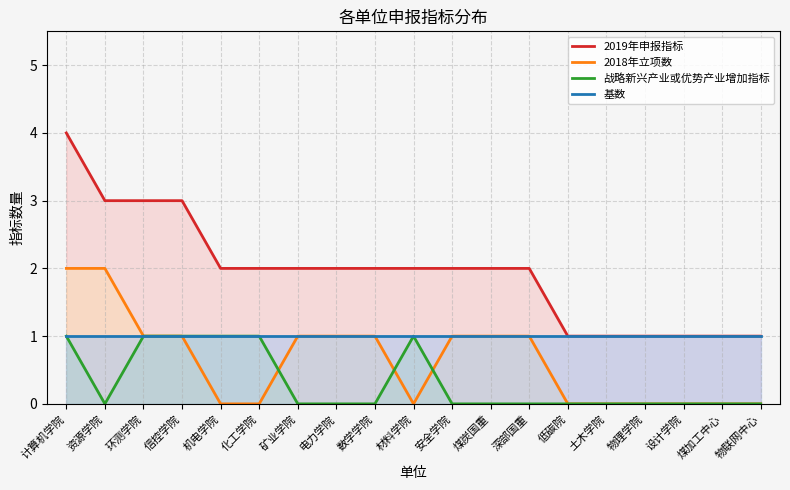

Which series changed the most between 材料学院 and 物理学院?

2019年申报指标